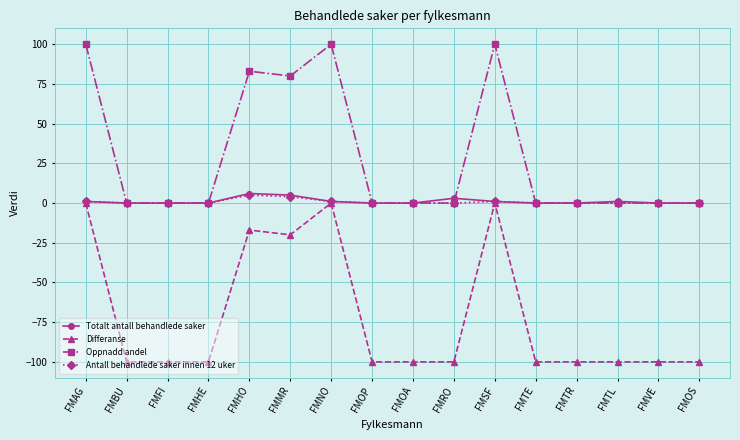

How many data points does each series have?

16